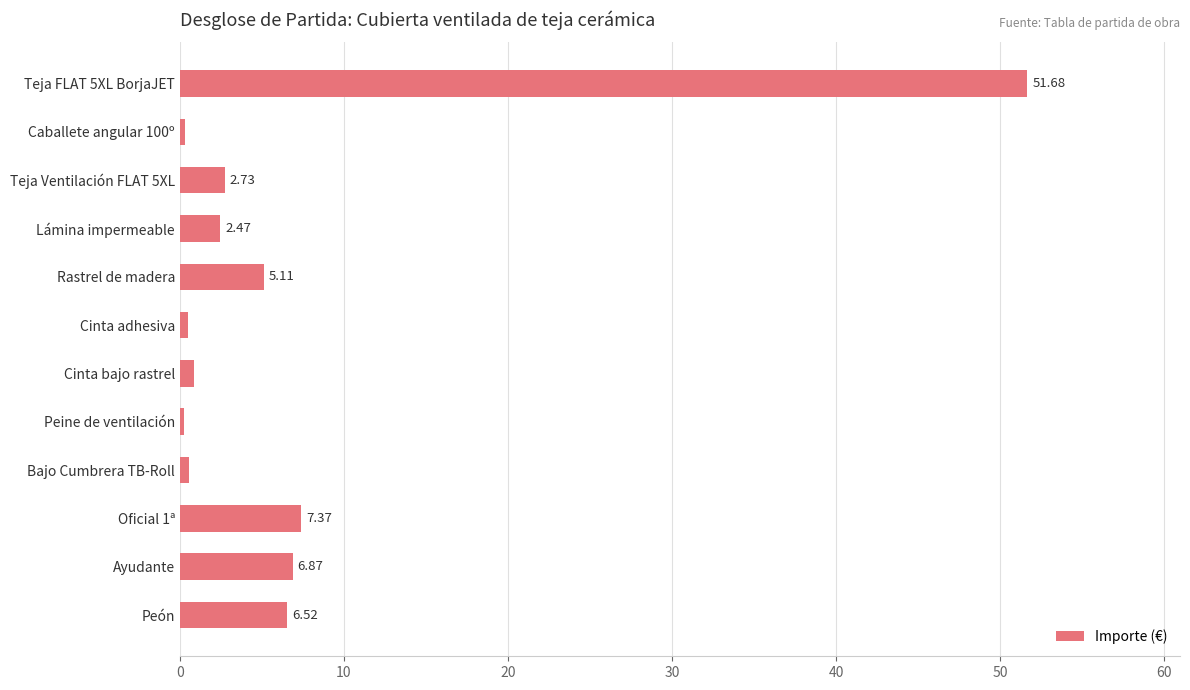

List the labels in order of value, largest first.

Teja FLAT 5XL BorjaJET, Oficial 1ª, Ayudante, Peón, Rastrel de madera, Teja Ventilación FLAT 5XL, Lámina impermeable, Cinta bajo rastrel, Bajo Cumbrera TB-Roll, Cinta adhesiva, Caballete angular 100º, Peine de ventilación